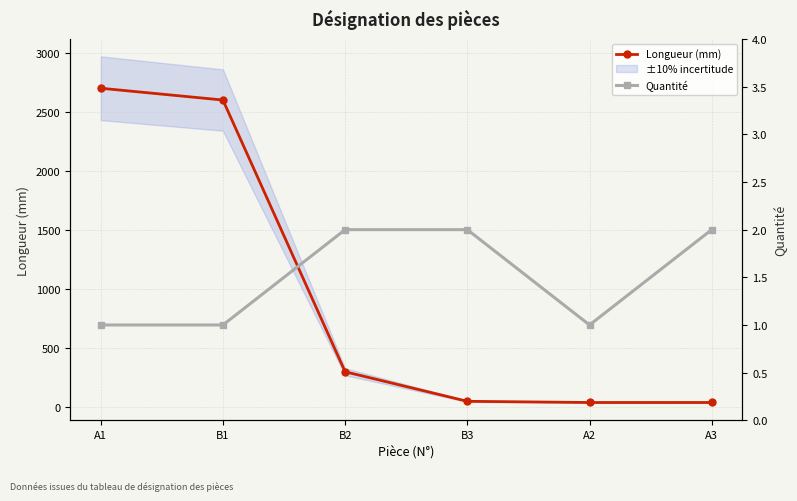

How many distinct data groups are displayed?

2